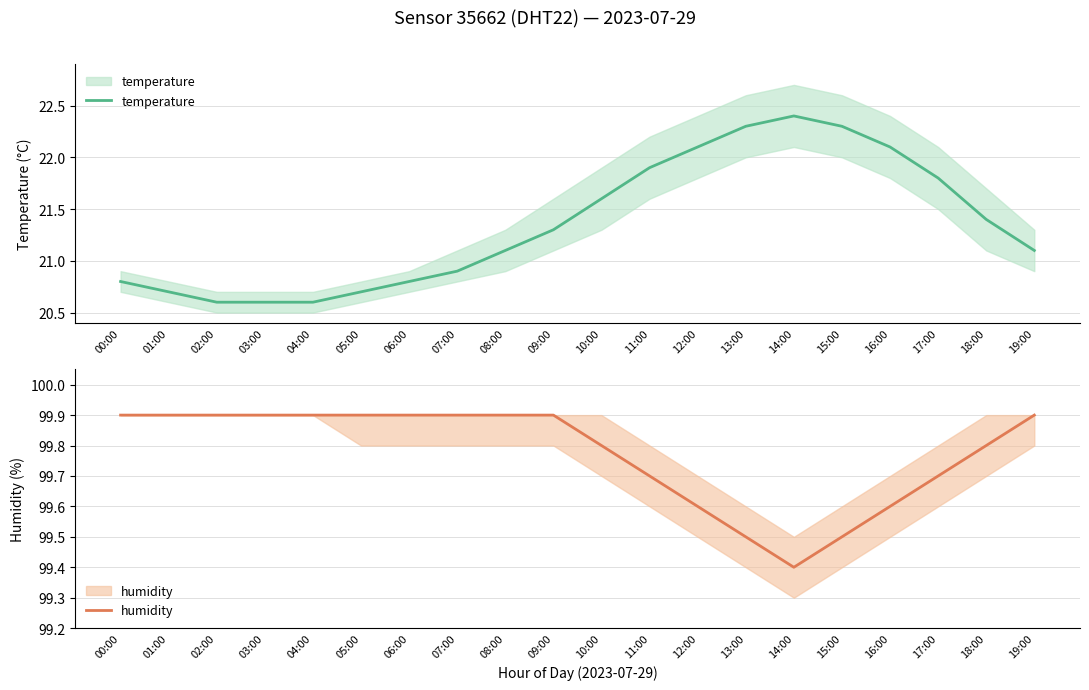

Reading left to right, what are all the values shown in this chart?

temperature: 00:00=20.8	01:00=20.7	02:00=20.6	03:00=20.6	04:00=20.6	05:00=20.7	06:00=20.8	07:00=20.9	08:00=21.1	09:00=21.3	10:00=21.6	11:00=21.9	12:00=22.1	13:00=22.3	14:00=22.4	15:00=22.3	16:00=22.1	17:00=21.8	18:00=21.4	19:00=21.1
humidity: 00:00=99.9	01:00=99.9	02:00=99.9	03:00=99.9	04:00=99.9	05:00=99.9	06:00=99.9	07:00=99.9	08:00=99.9	09:00=99.9	10:00=99.8	11:00=99.7	12:00=99.6	13:00=99.5	14:00=99.4	15:00=99.5	16:00=99.6	17:00=99.7	18:00=99.8	19:00=99.9